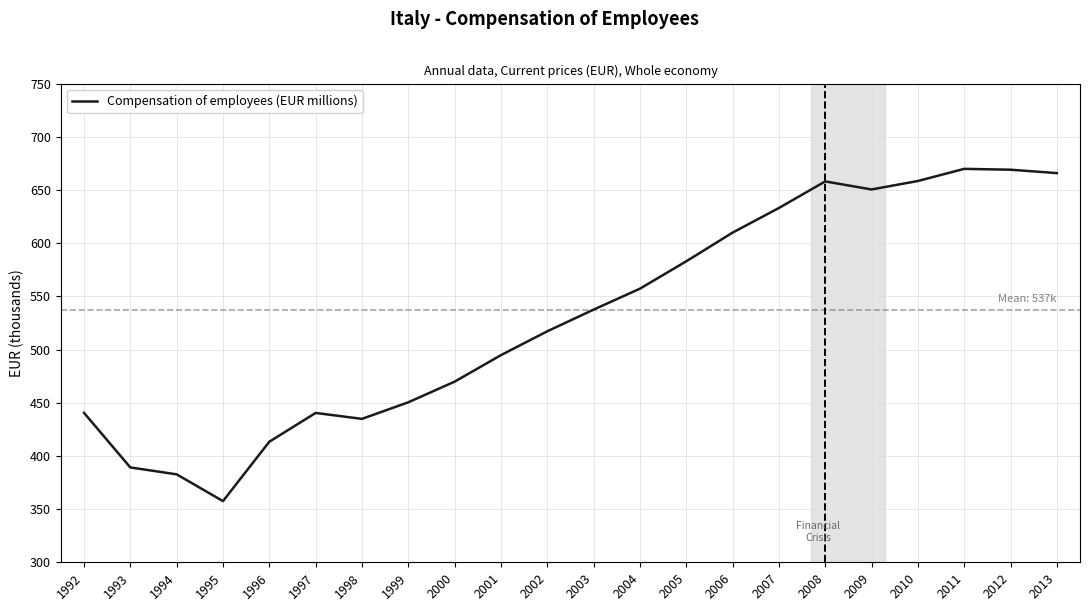

Approximately how many times larger is the value at 2010 compared to 2008?

1.0